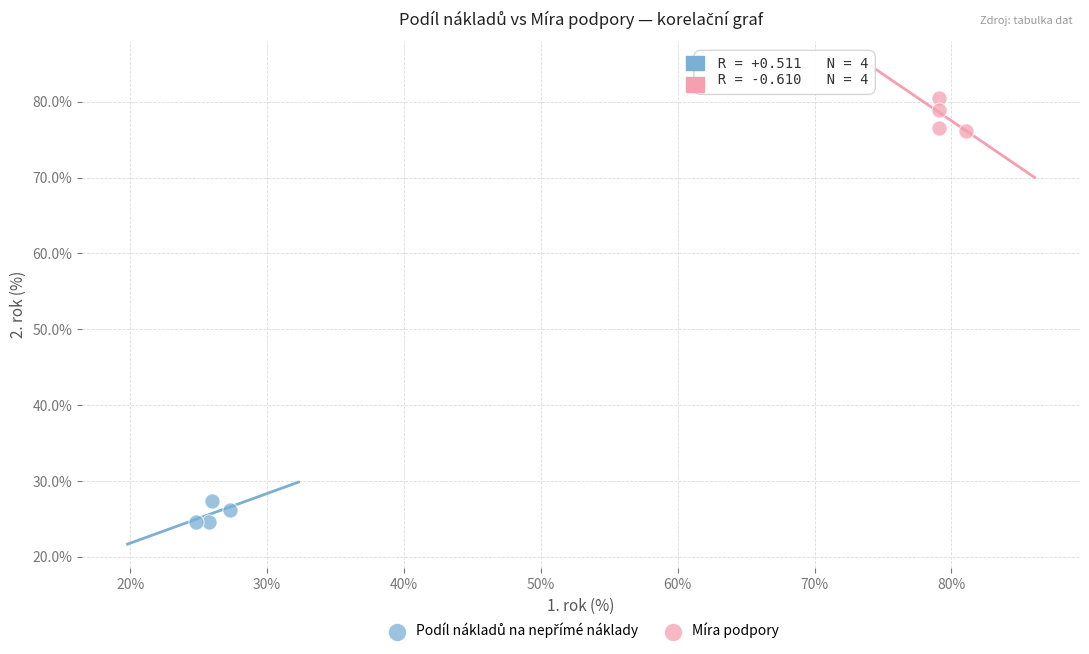

Which series reaches the maximum Y coordinate?

Míra podpory